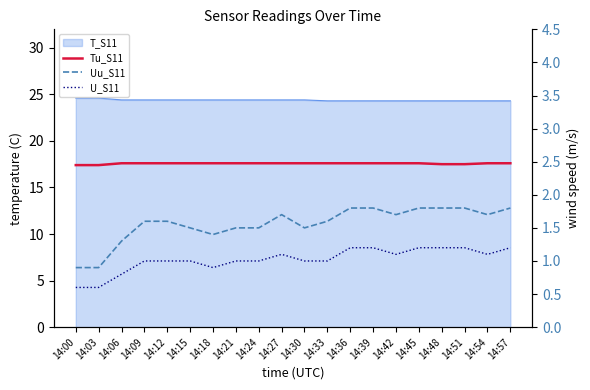

What is the sum of all U_S11 values?

20.4